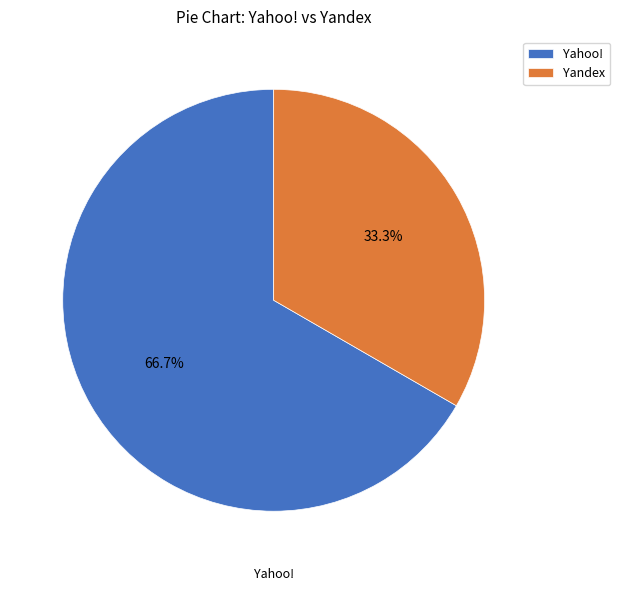

Is there any slice that represents more than half of the pie?

Yes